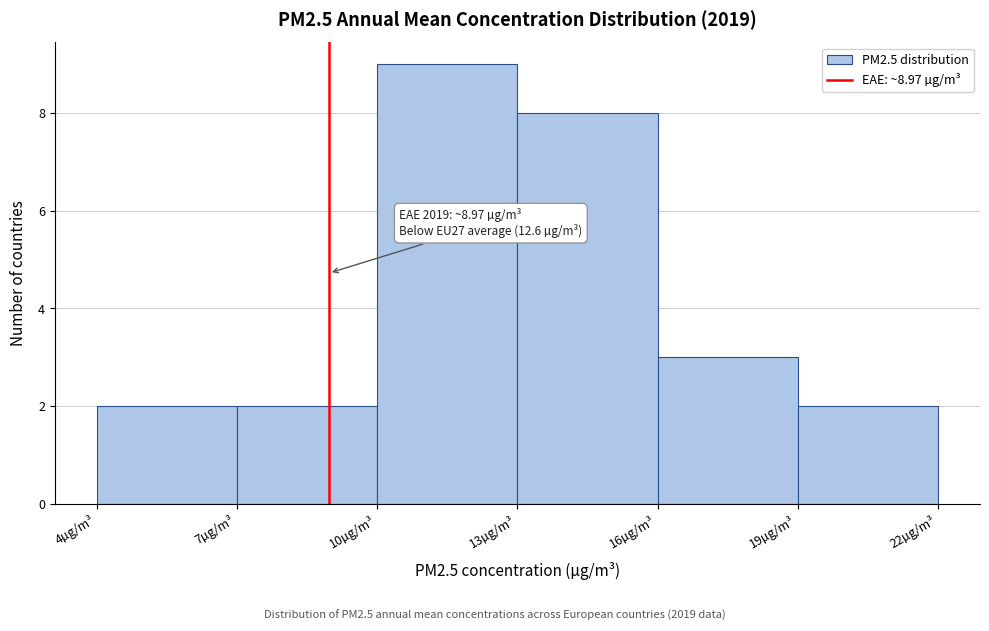

Which range on the x-axis has the tallest bar?

10 to 13